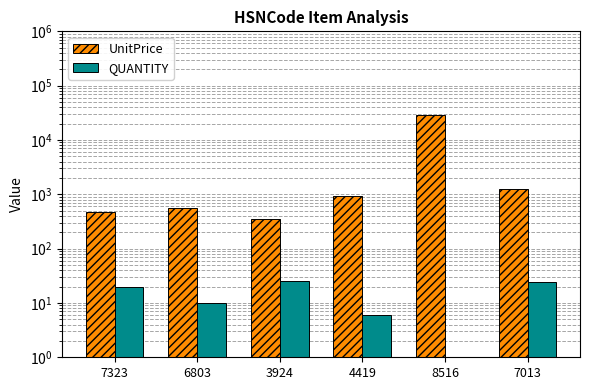

At 7013, list the series in order from largest to smallest.

UnitPrice, QUANTITY